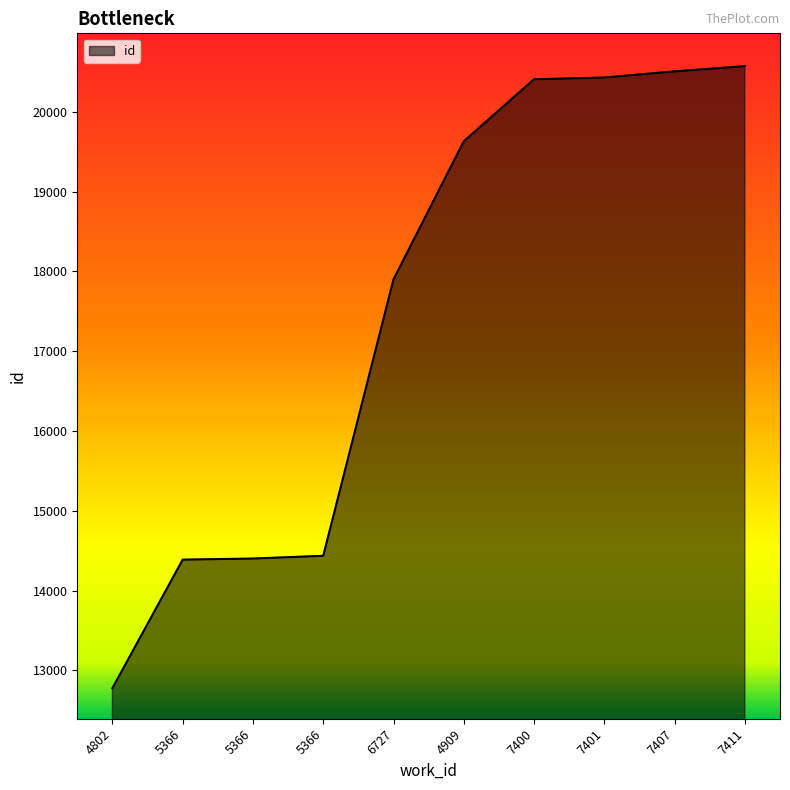

Does the chart display data point markers on the line(s)?

No